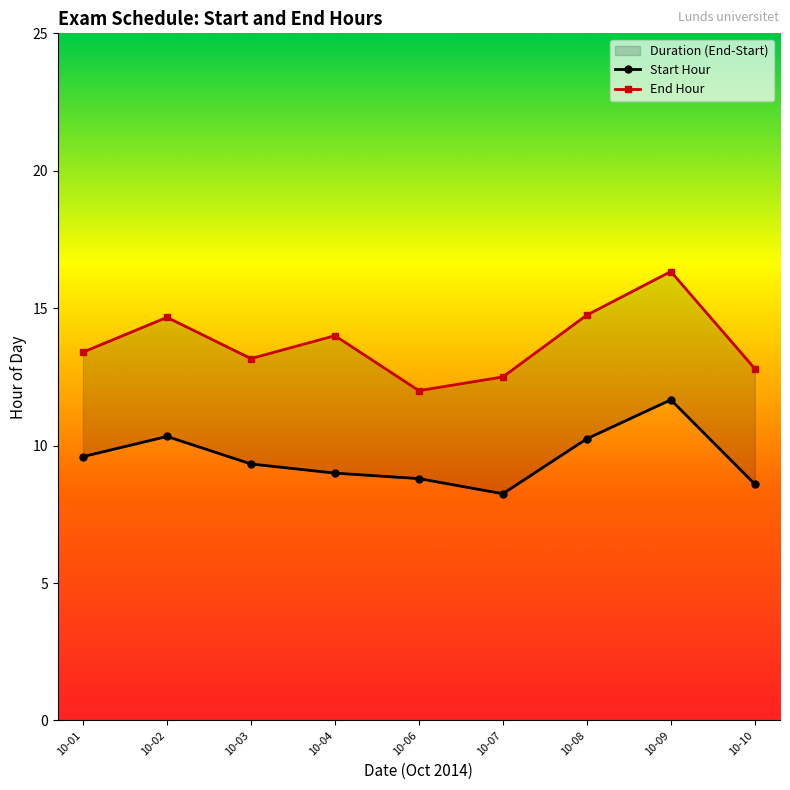

How many lines are shown in the chart?

2